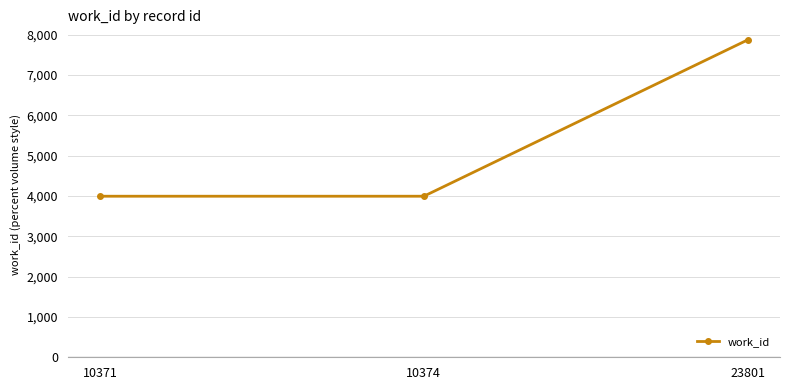

What is the sum of all values?

15862